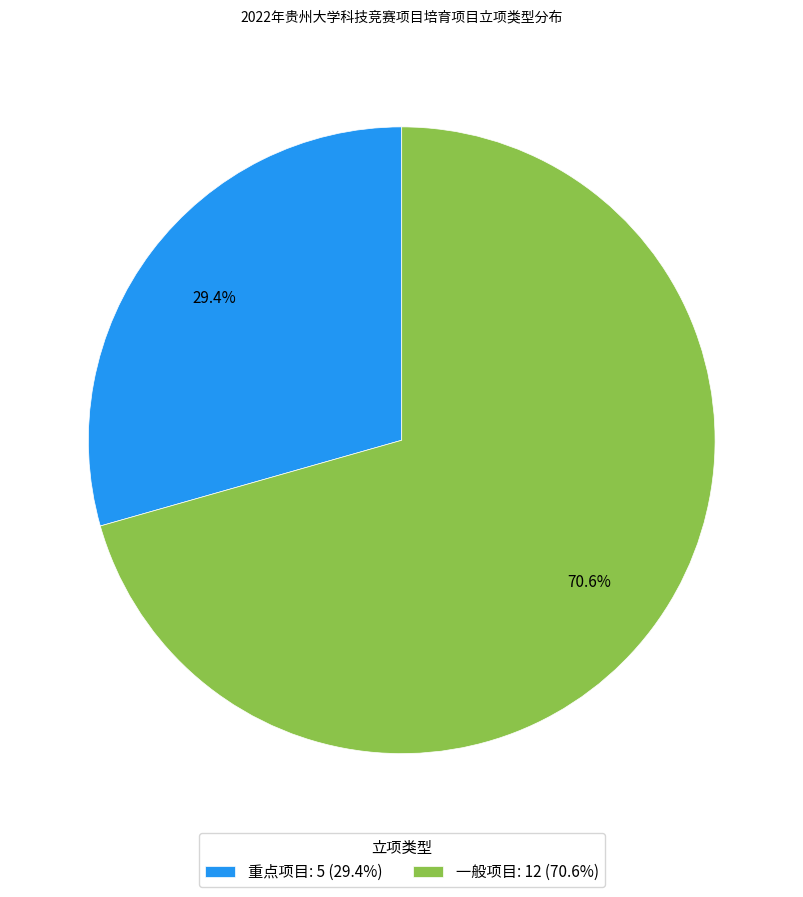

Approximately how many times larger is the value at 重点项目 compared to 一般项目?

0.4